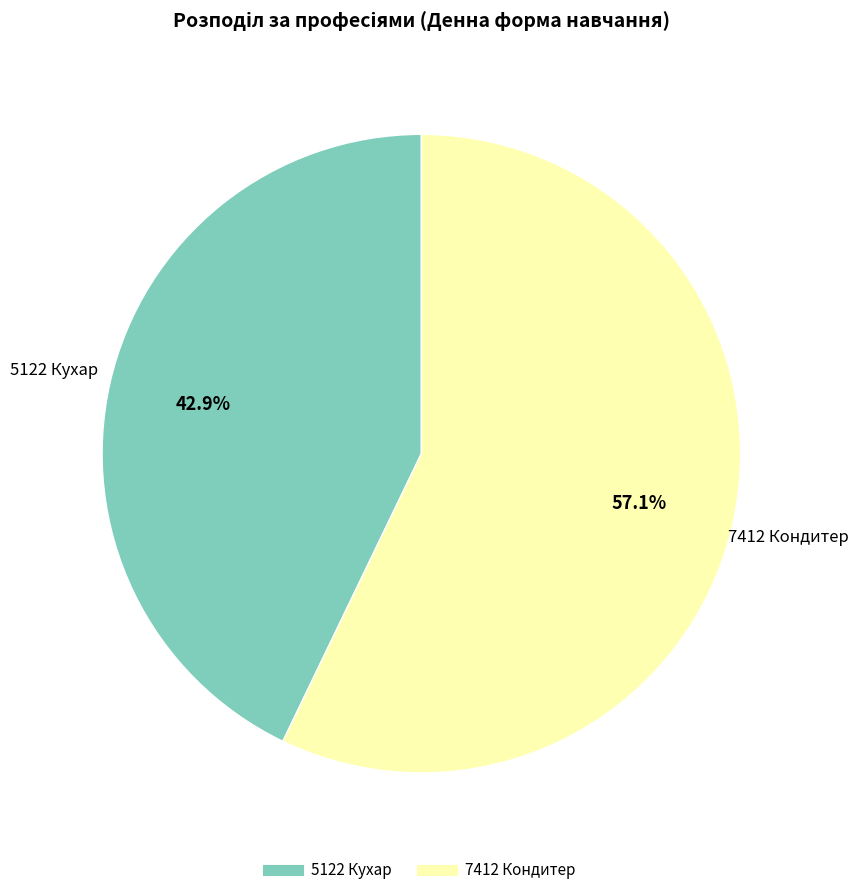

How many slices are in this pie chart?

2